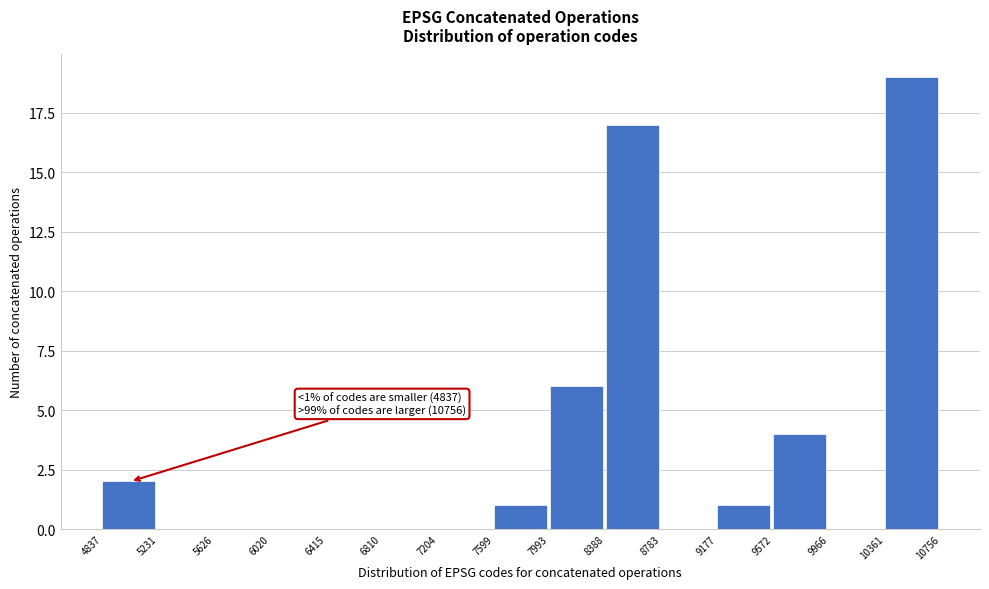

Over which range of the x-axis is the bar tallest?

10361 to 10756